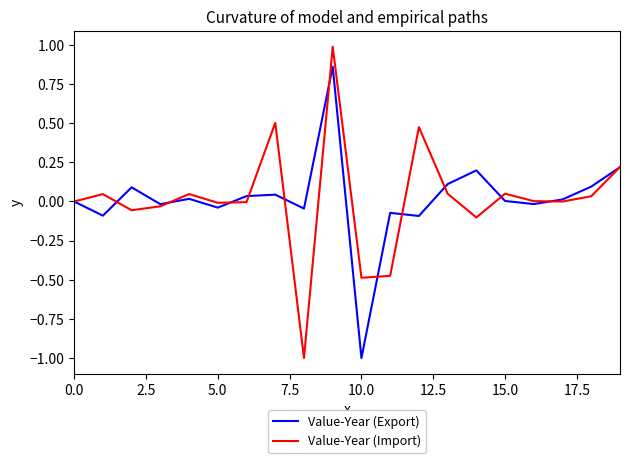

In Value-Year (Import), how many points are lower than both neighbors (excluding endpoints)?

6